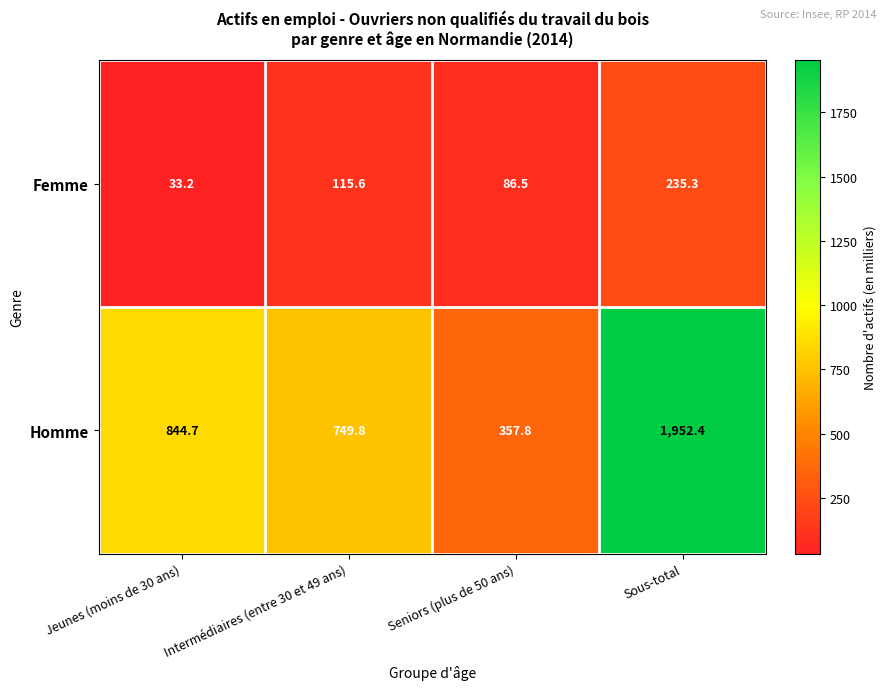

Rank the series at Jeunes (moins de 30 ans) from lowest to highest value.

Femme, Homme